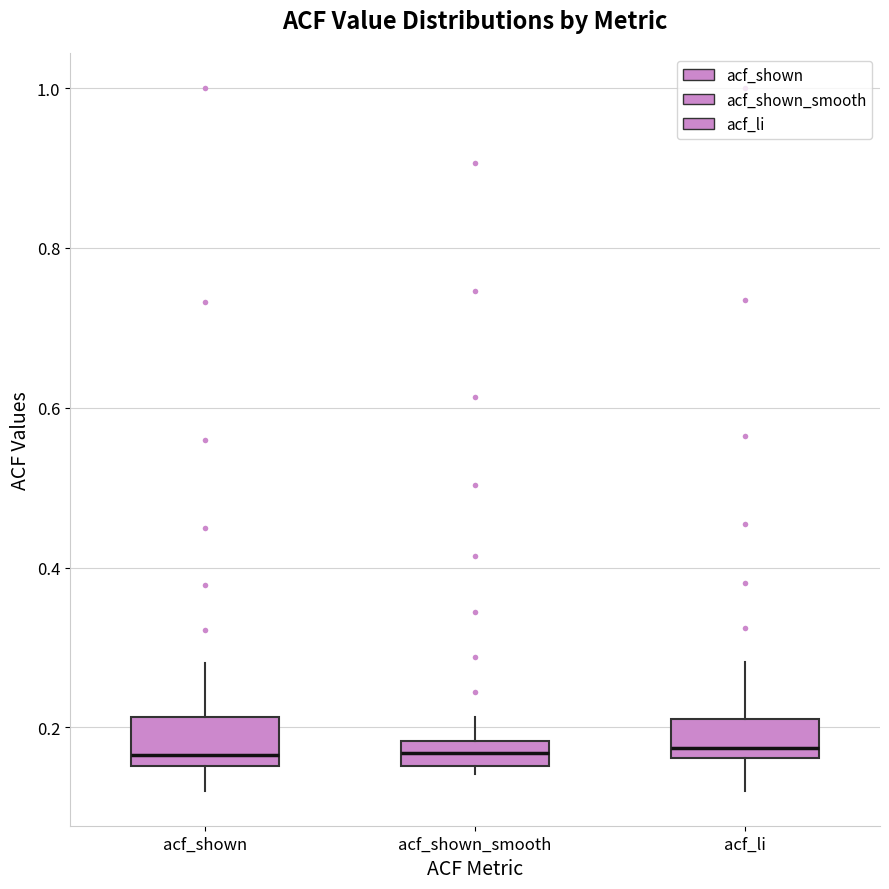

Reading left to right, transcribe this box plot: for each box, give where its median line is, the range the box spans, and where its two whiskers end, as read against the y-axis. The values are not printed on the chart, so give them approximately, as read against the axis.

acf_shown: median 0.16 (just above the box's lower edge), box 0.16 to 0.22, whiskers 0.12 to 0.28
acf_shown_smooth: median 0.16 (inside the box), box 0.16 to 0.18, whiskers 0.14 to 0.22
acf_li: median 0.18, box 0.16 to 0.22, whiskers 0.12 to 0.28